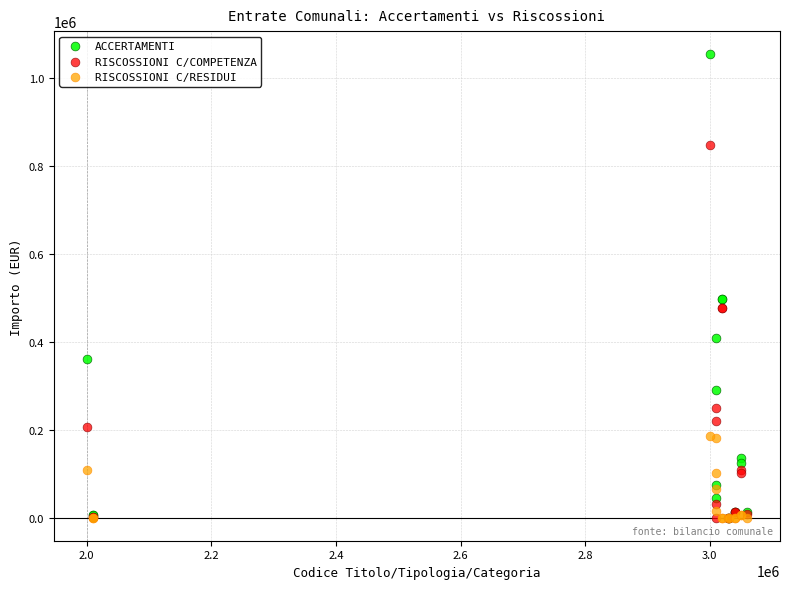

In the RISCOSSIONI C/COMPETENZA series, what Y value is closest to 423550?

476397.9